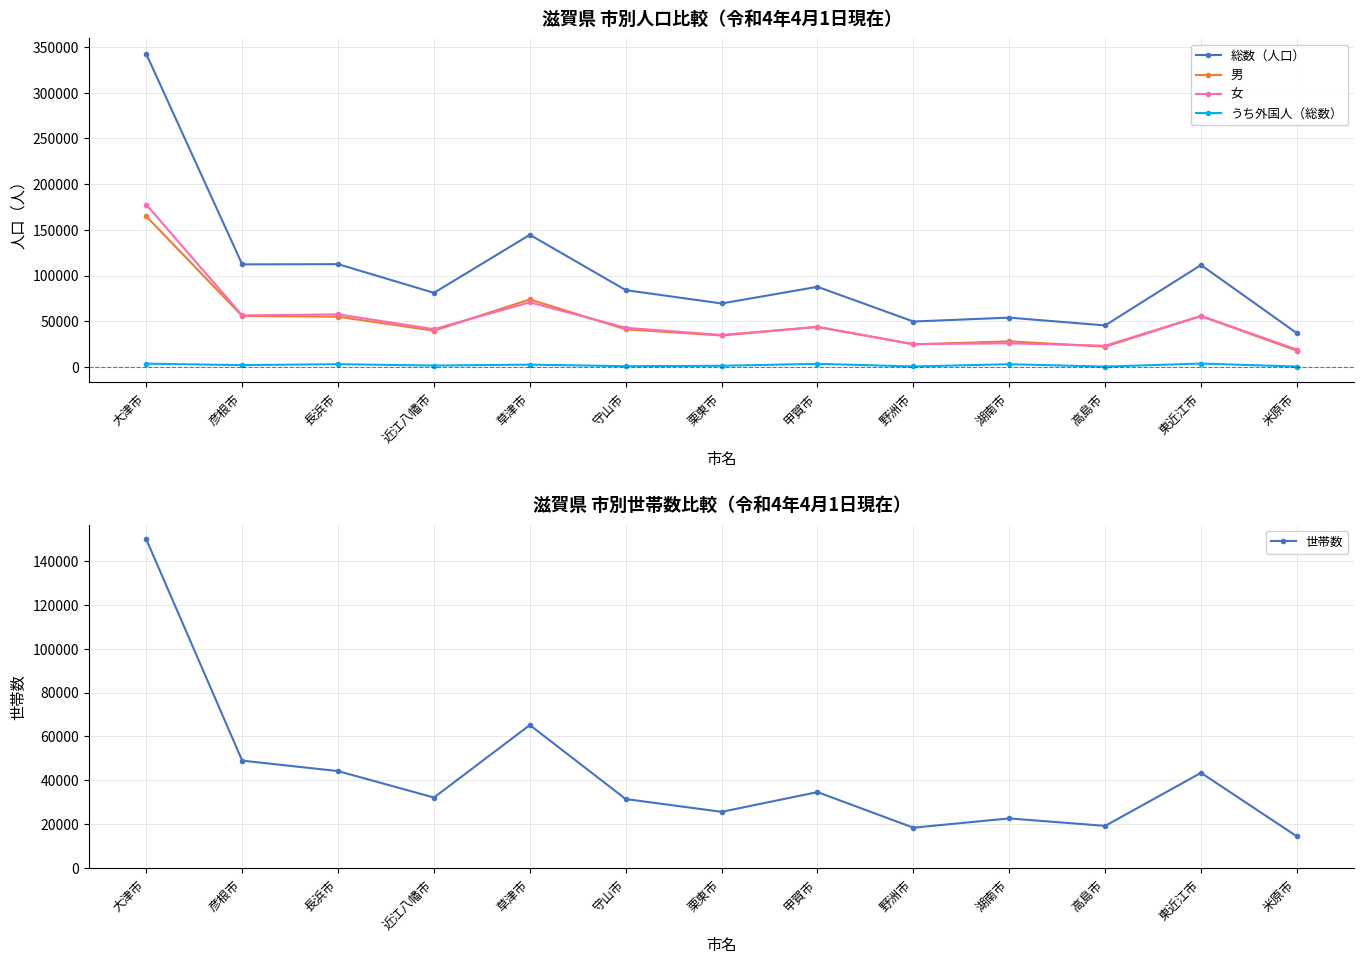

Reading right to left, what are all the values shown in this chart?

総数（人口）: 36889	111514	45451	53961	49727	87680	69456	84060	144564	81093	112449	112220	342241
男: 17882	55638	22257	28031	24727	43810	34448	41199	73856	39708	54942	55834	164674
女: 19007	55876	23194	25930	25000	43870	35008	42861	70708	41385	57507	56386	177567
うち外国人（総数）: 471	3741	411	3020	560	3450	1290	864	2561	1543	3054	2035	3611
世帯数: 14529	43459	19318	22719	18499	34692	25718	31531	65210	32226	44242	49021	149690